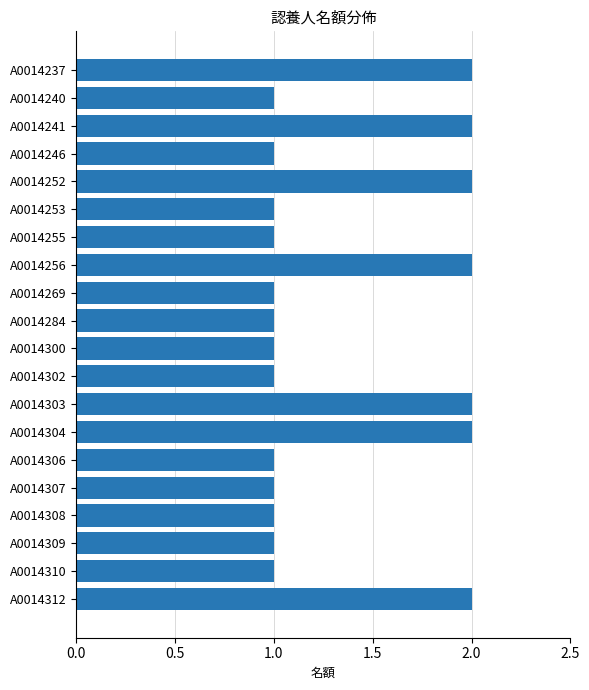

What is the average value?

1